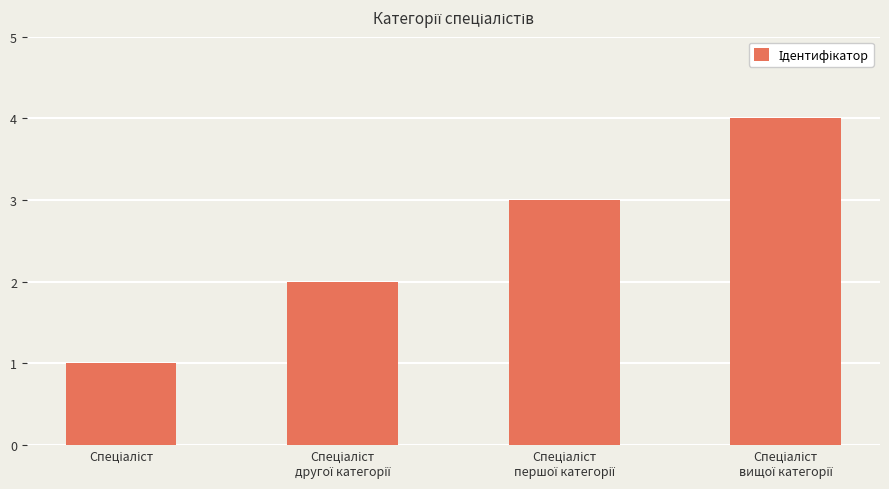

How many values are between 2 and 4?

3